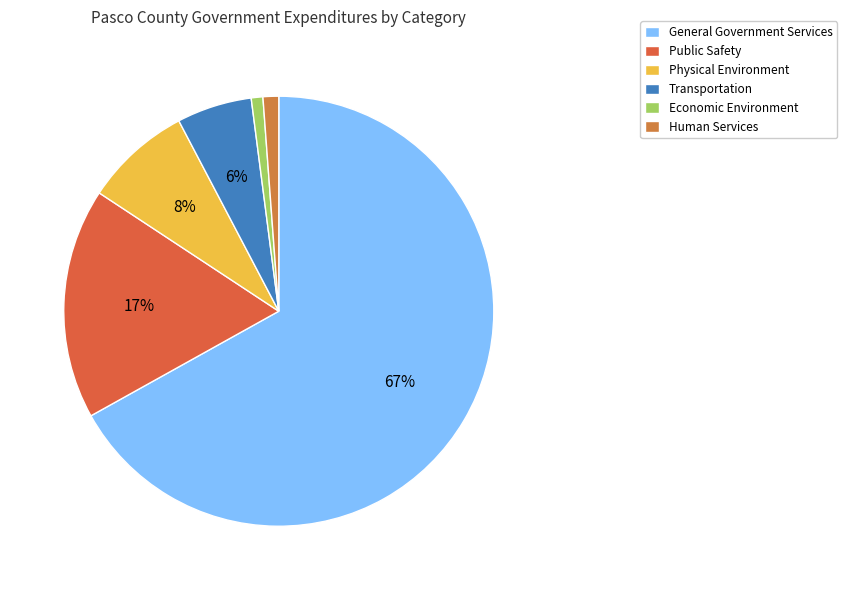

To the nearest percent, what is the average slice percentage?

17%